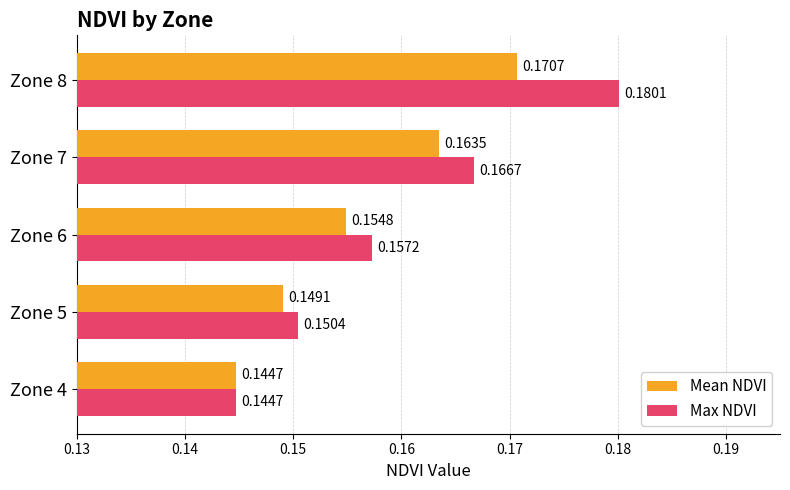

At how many categories does at least one series exceed 0?

5